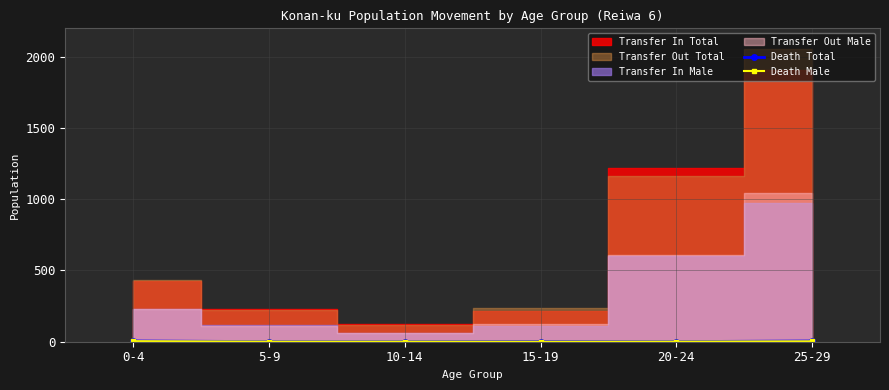

True or false: Death Total has more than 0 interior local peaks.

False